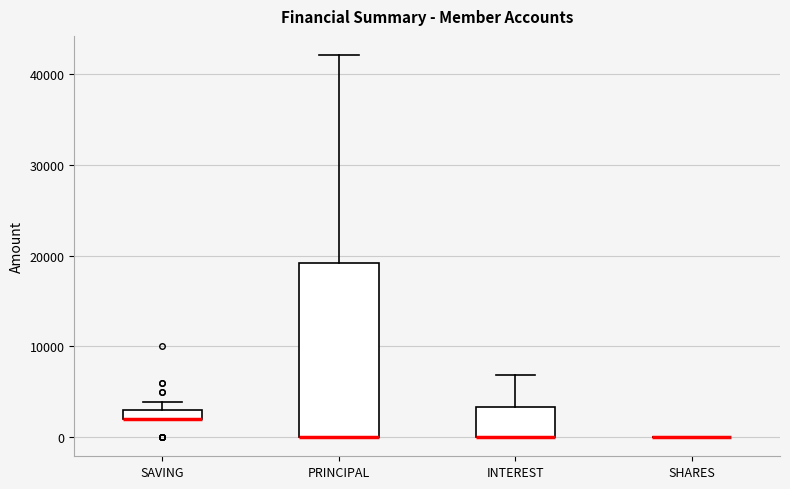

Where is the lower edge of the box for INTEREST on the y-axis? The values are not printed on the chart, so give them approximately, as read against the axis.

0